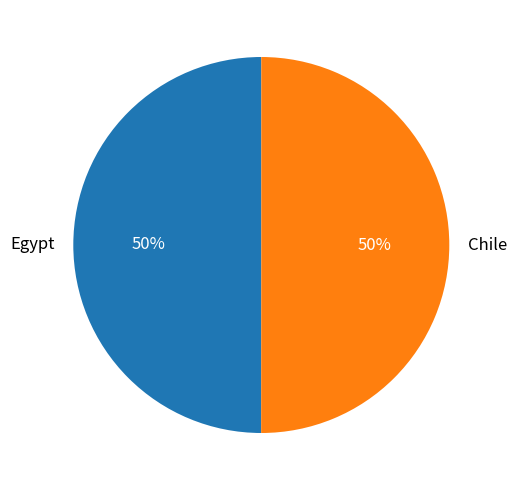

Is the sum of Egypt and Chile greater than half?

Yes